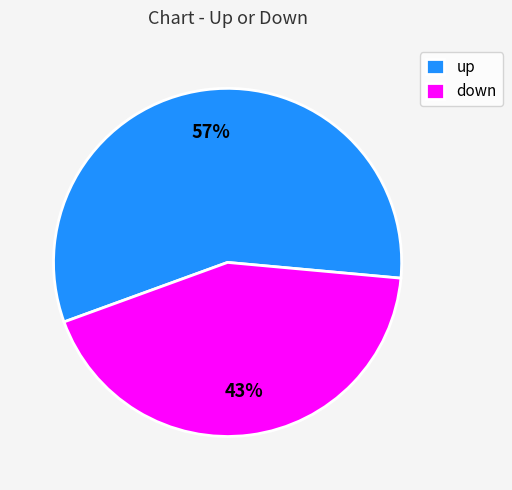

Approximately how many times larger is the value at up compared to down?

1.3